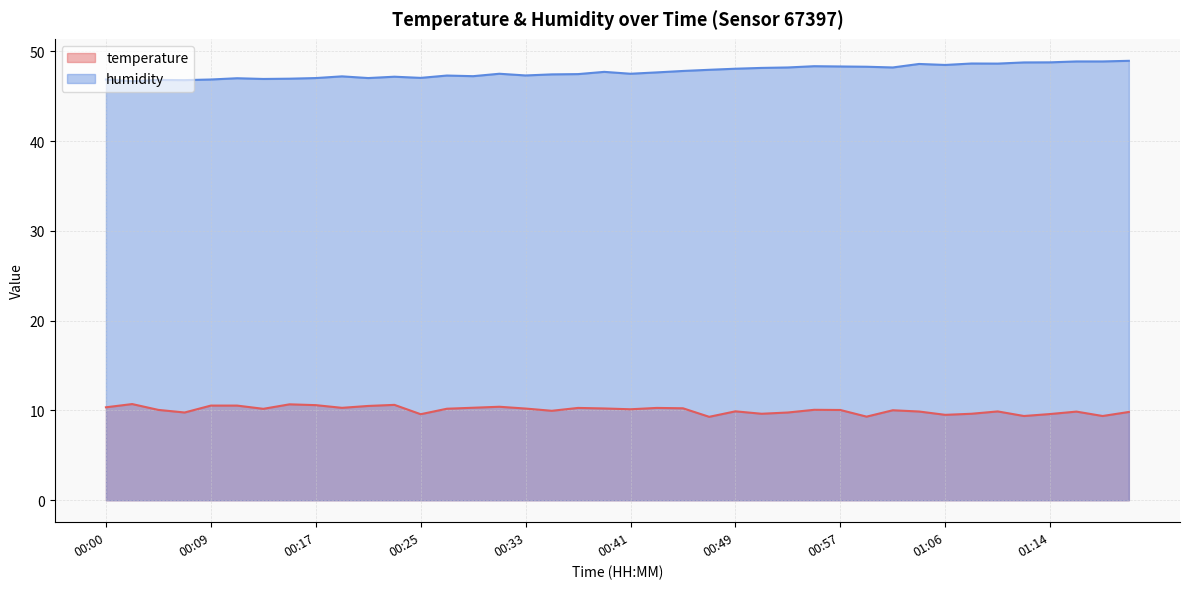

Reading right to left, transcribe all the data shown in this chart.

temperature: 9.8	9.4	9.9	9.6	9.4	9.9	9.6	9.5	9.9	10.0	9.3	10.1	10.1	9.8	9.6	9.9	9.3	10.2	10.3	10.1	10.2	10.3	10.0	10.2	10.4	10.3	10.2	9.6	10.6	10.5	10.3	10.6	10.7	10.2	10.5	10.5	9.8	10.1	10.7	10.3
humidity: 48.9	48.9	48.9	48.8	48.8	48.6	48.6	48.5	48.6	48.2	48.3	48.3	48.3	48.2	48.1	48.0	47.9	47.8	47.6	47.5	47.7	47.5	47.4	47.3	47.5	47.2	47.3	47.0	47.2	47.0	47.2	47.0	46.9	46.9	47.0	46.9	46.8	46.8	46.7	46.9